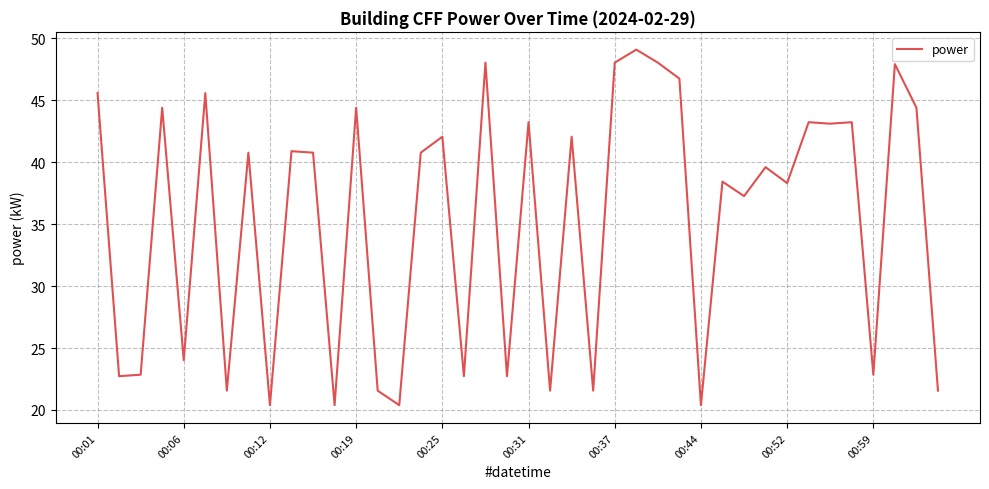

How many lines are shown in the chart?

1